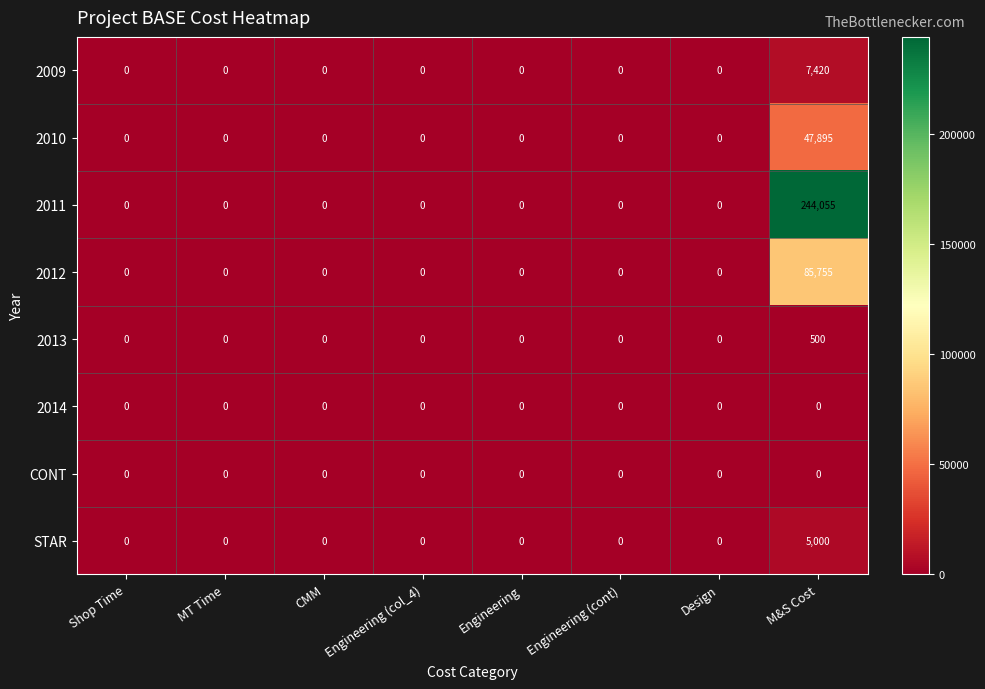

Which category has the highest value across all series?

M&S Cost